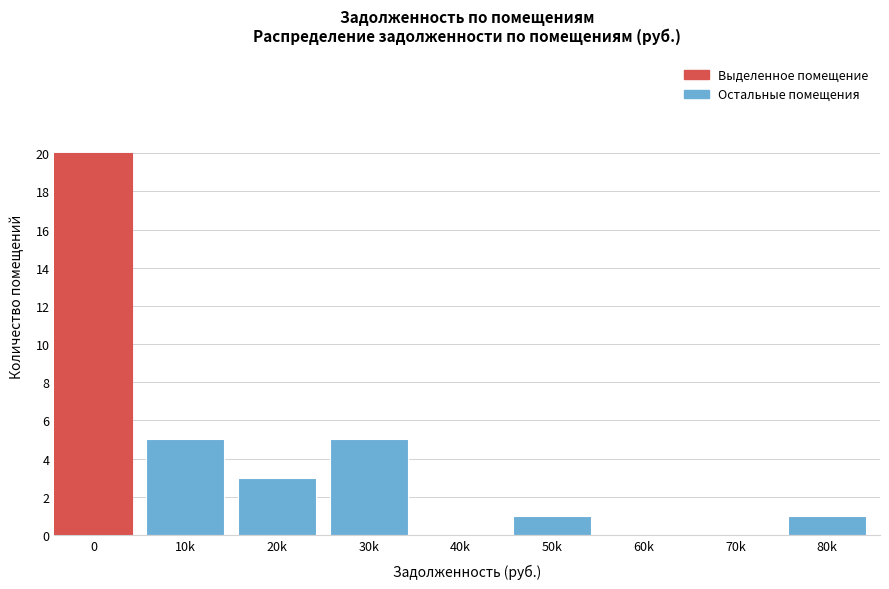

Reading left to right, transcribe all the data shown in this chart.

0=20	10k=5	20k=3	30k=5	40k=0	50k=1	60k=0	70k=0	80k=1